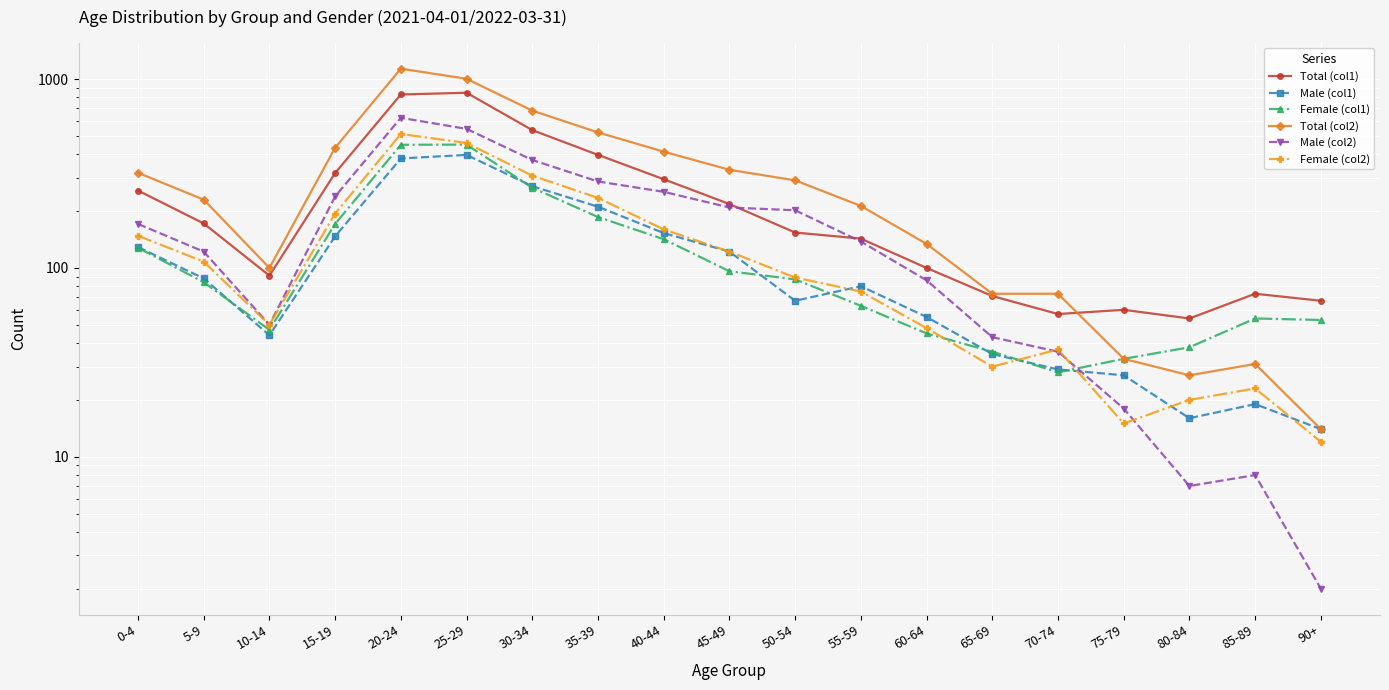

What position from the left is 80-84?

17